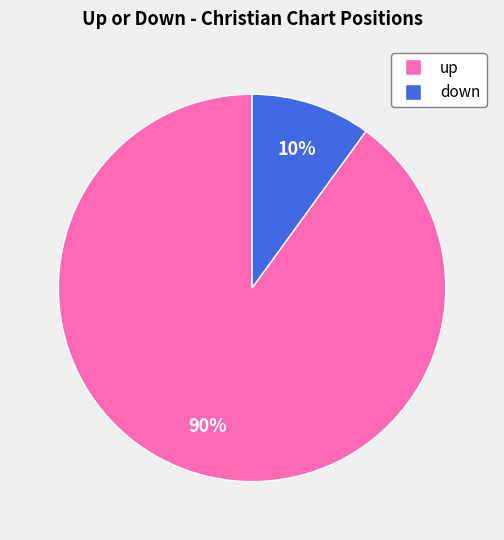

What is the largest slice in the pie chart?

up